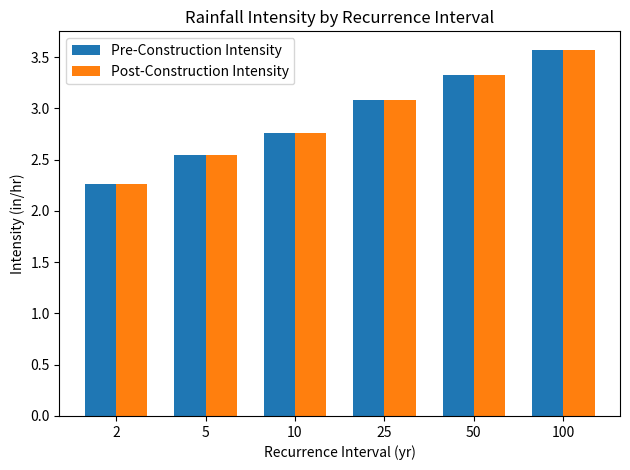

What is the maximum value shown in the chart?

3.6